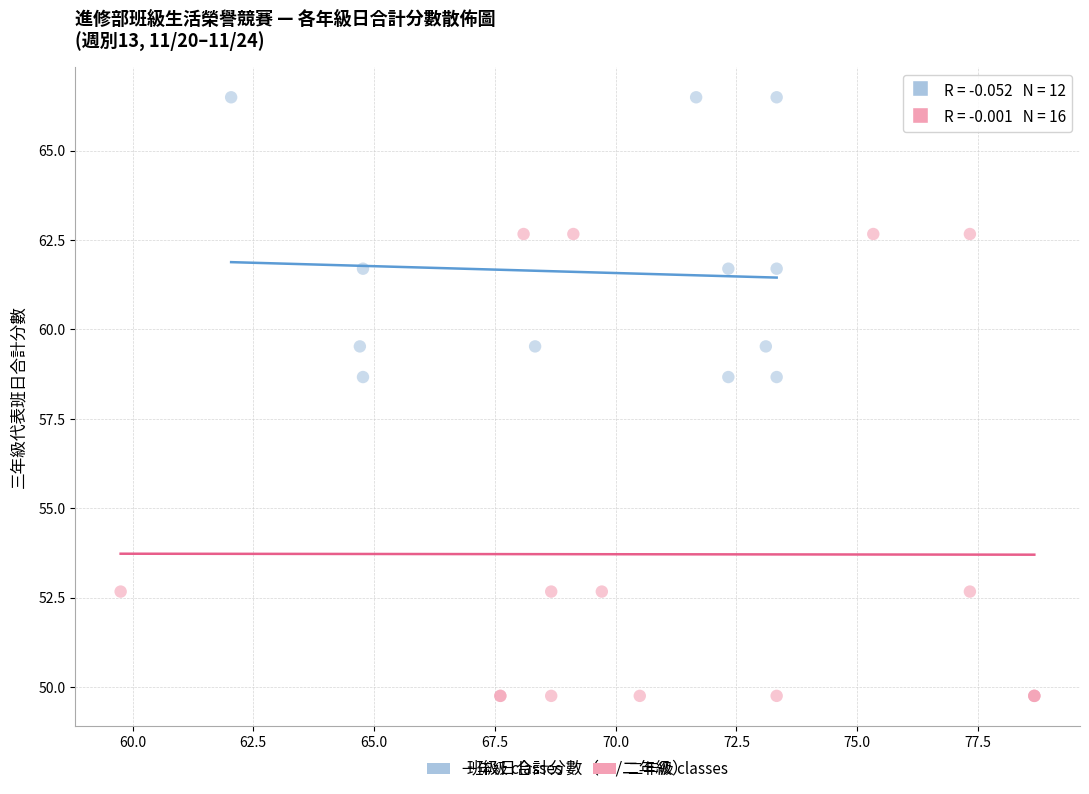

Which series contains the lowest Y value?

二年級 classes